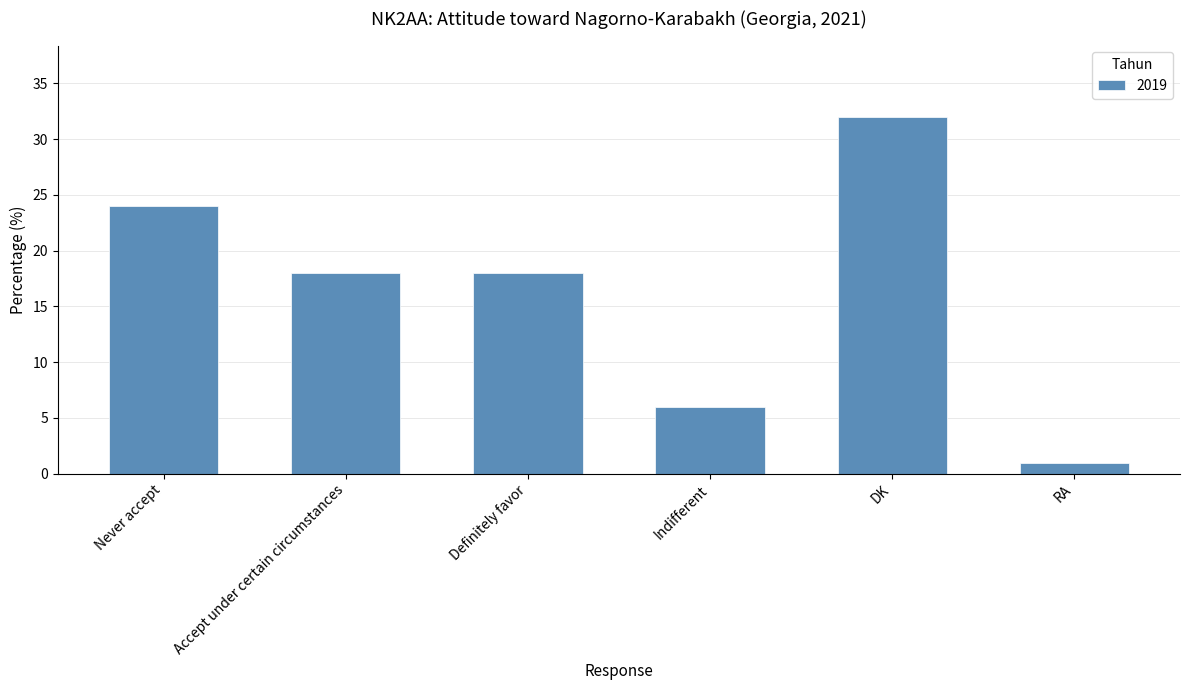

What is the sum of the values at Accept under certain circumstances and RA?

19